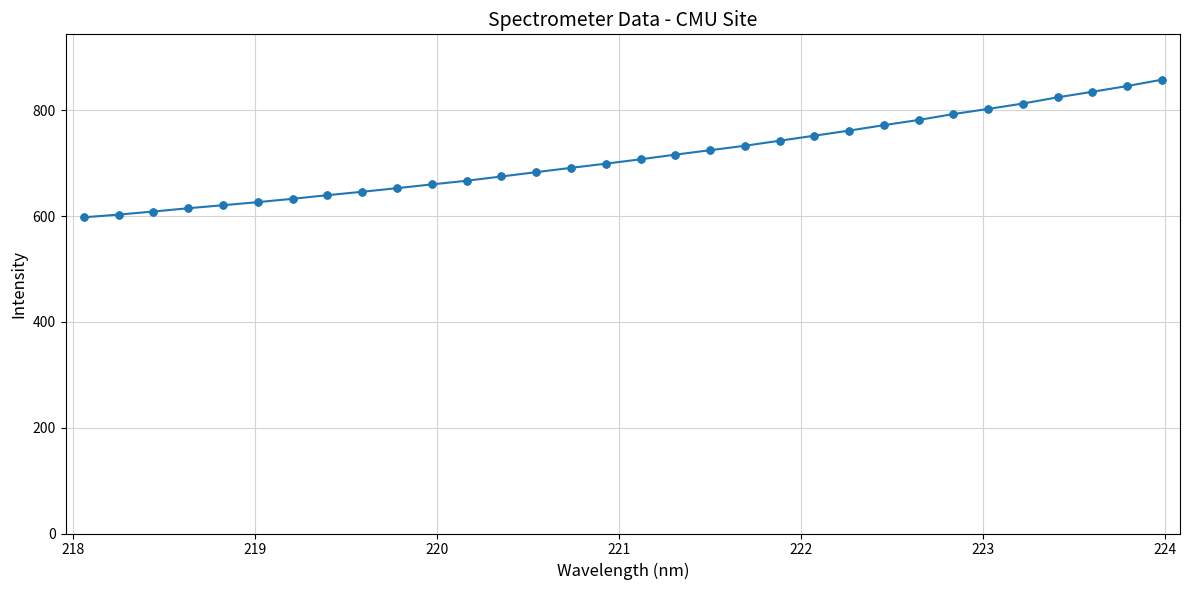

What is the value of the 2nd point from the left?

603.0